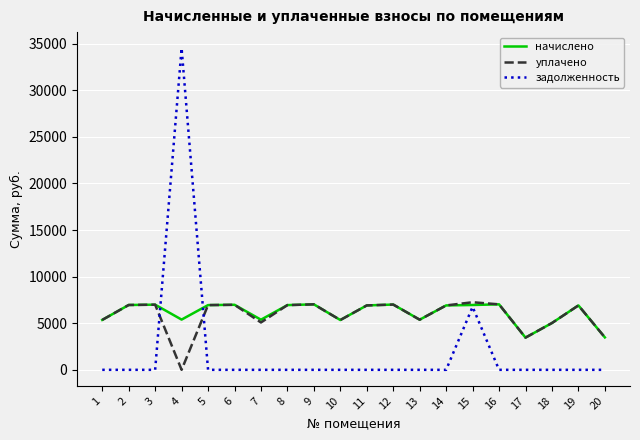

The value of уплачено at 16 is 7027.2. True or false?

True